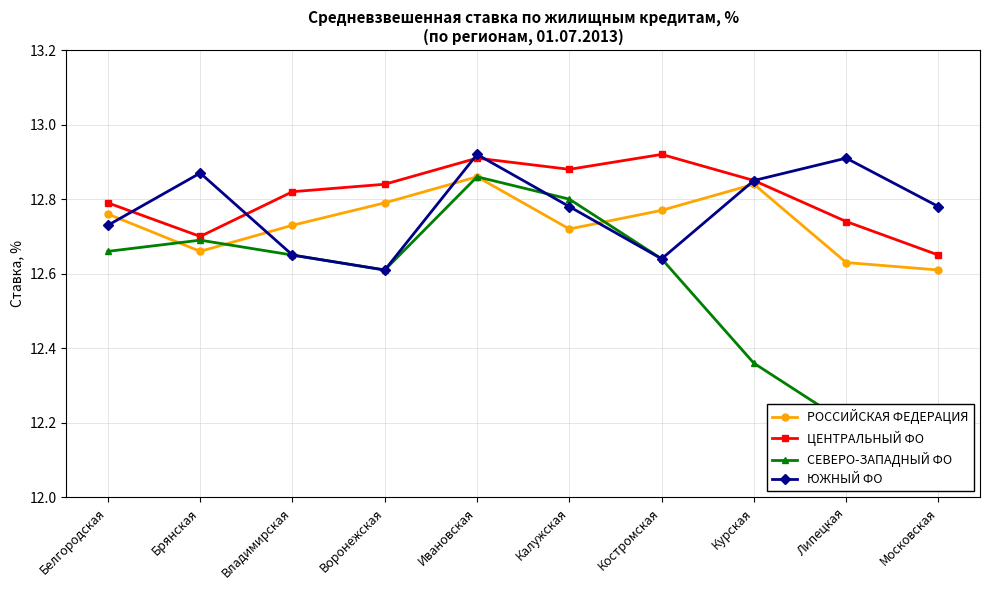

At which label is ЦЕНТРАЛЬНЫЙ ФО closest to 12?

Московская